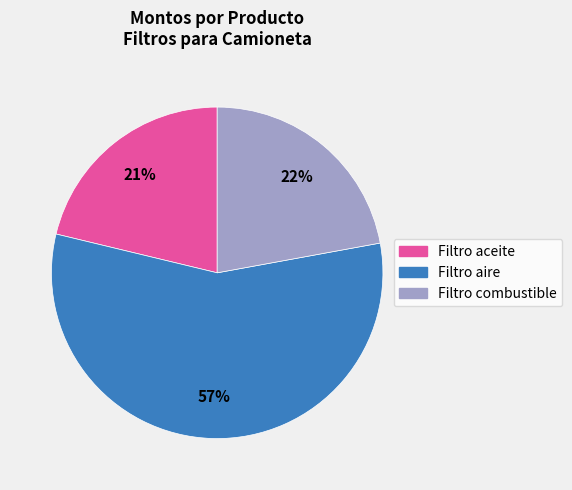

To the nearest percent, what is the average slice percentage?

33%